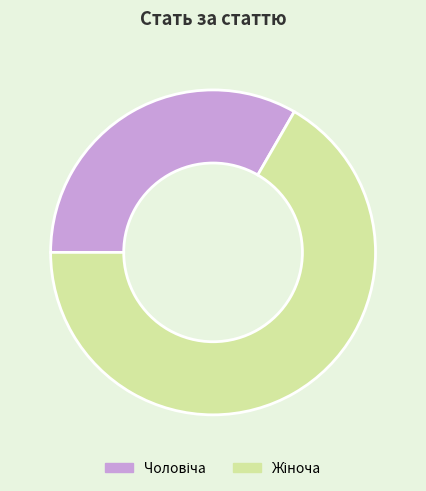

Is there any slice that represents more than half of the pie?

Yes